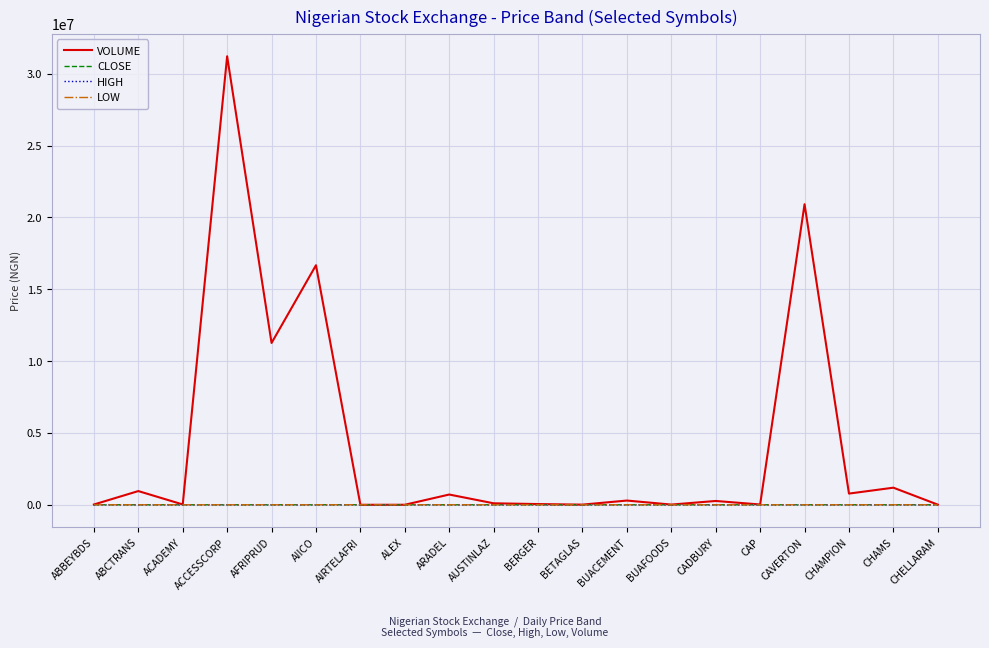

Between BUACEMENT and CAVERTON, which series saw the biggest shift?

VOLUME